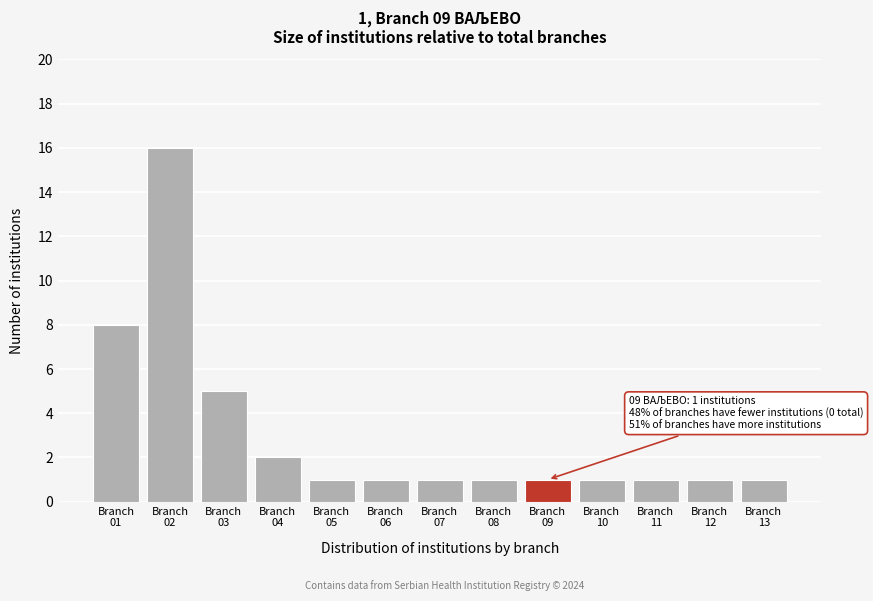

Reading left to right, extract all data points from this chart.

8	16	5	2	1	1	1	1	1	1	1	1	1